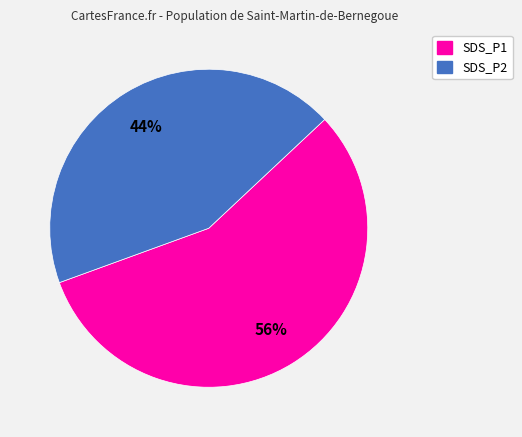

Approximately how many times larger is the value at SDS_P1 compared to SDS_P2?

1.3